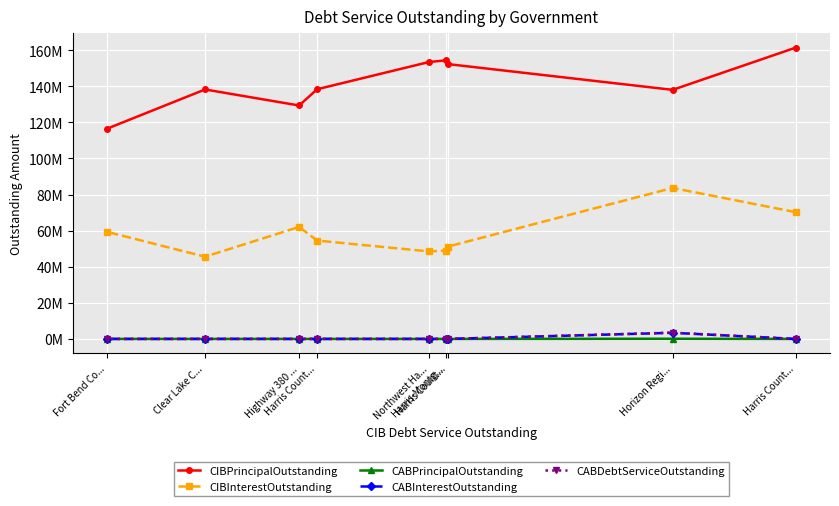

True or false: CABInterestOutstanding and CIBInterestOutstanding intersect in this chart.

False